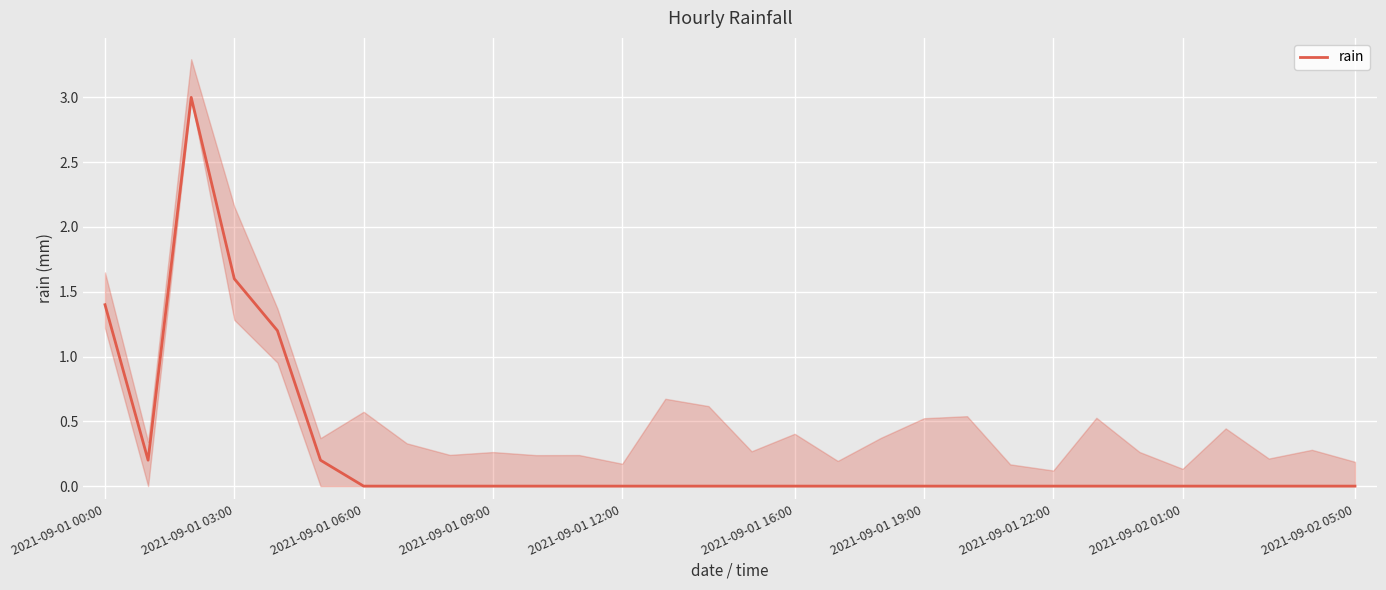

Reading left to right, list all the values displayed in this chart.

1.4	0.2	3.0	1.6	1.2	0.2	0.0	0.0	0.0	0.0	0.0	0.0	0.0	0.0	0.0	0.0	0.0	0.0	0.0	0.0	0.0	0.0	0.0	0.0	0.0	0.0	0.0	0.0	0.0	0.0